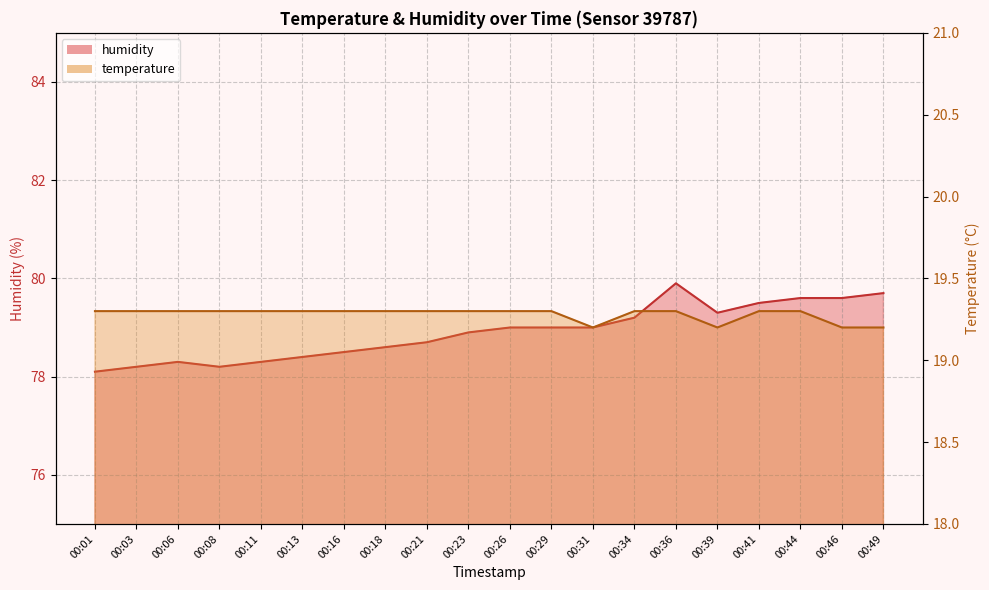

Rank the series by their average value, from lowest to highest.

temperature, humidity